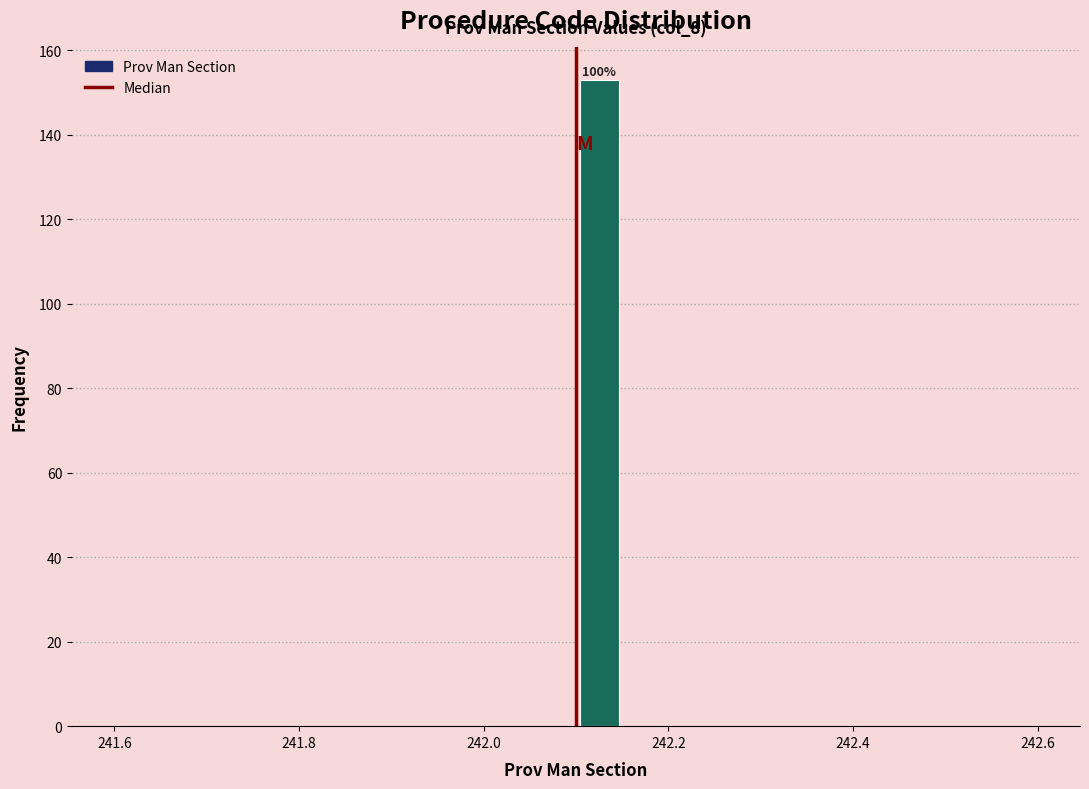

Around what value on the x-axis is the tallest bar? Give the approximate position of its centre, as read against the axis.

242.12